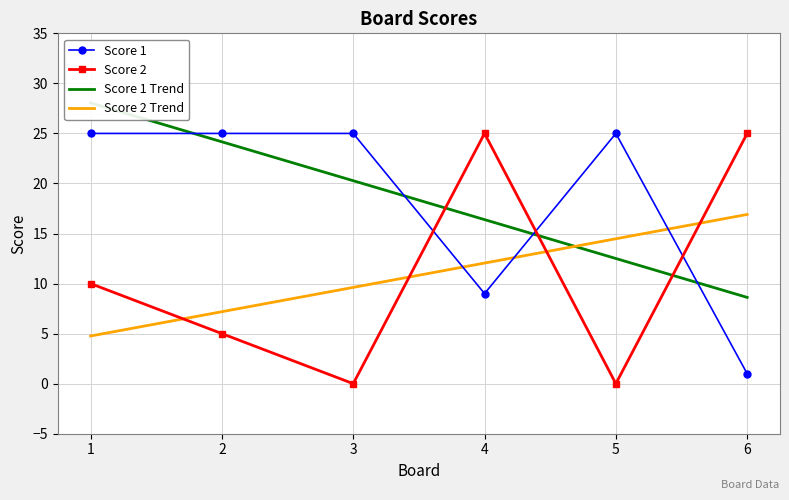

How many values in the Score 1 series are below 25?

2